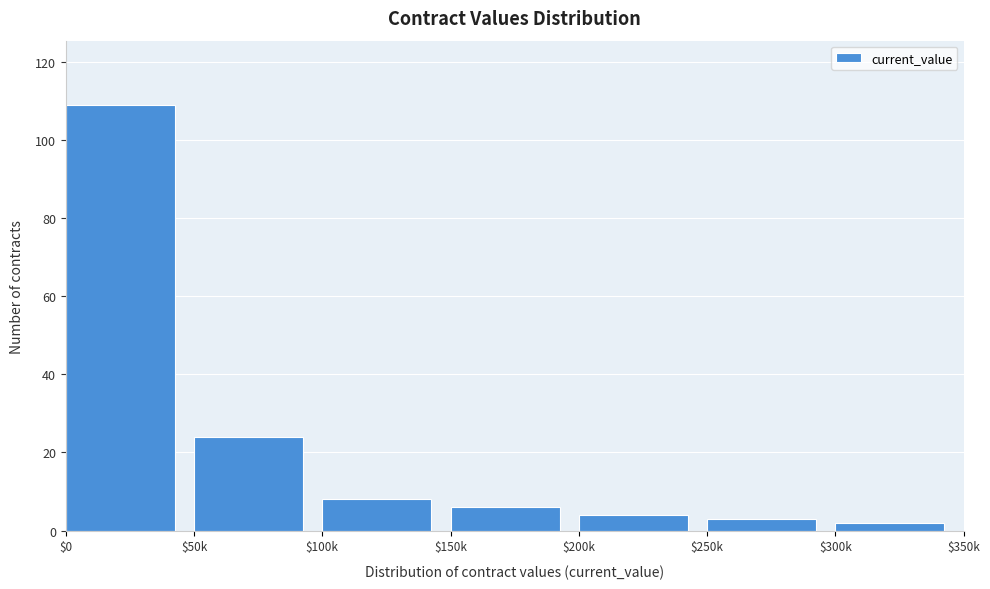

Reading left to right, list all the values displayed in this chart.

109	24	8	6	4	3	2